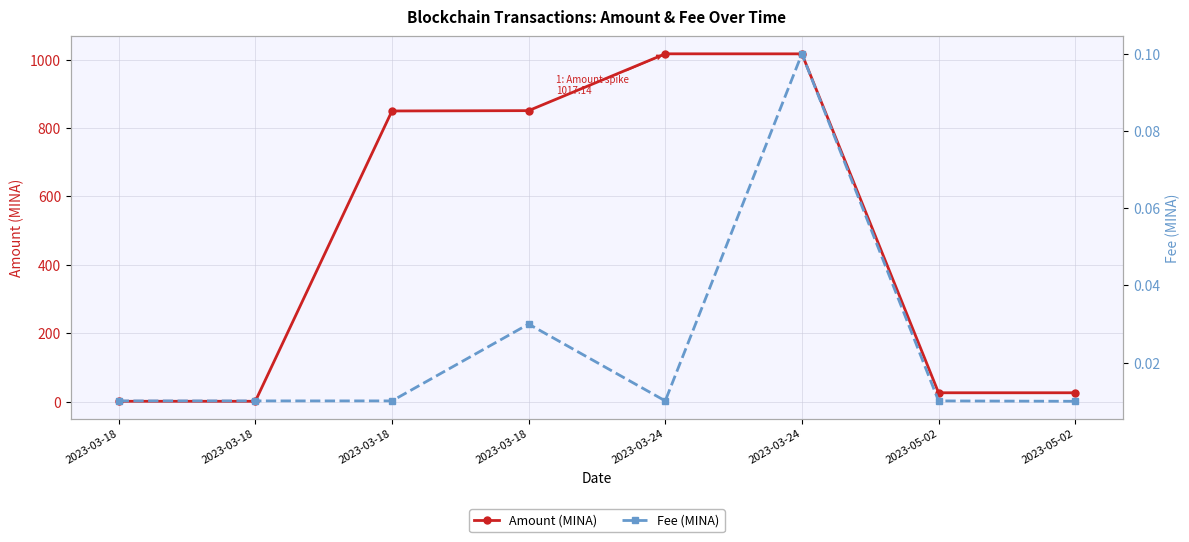

True or false: Fee (MINA) has a value of 0.0 at 2023-03-18.

True